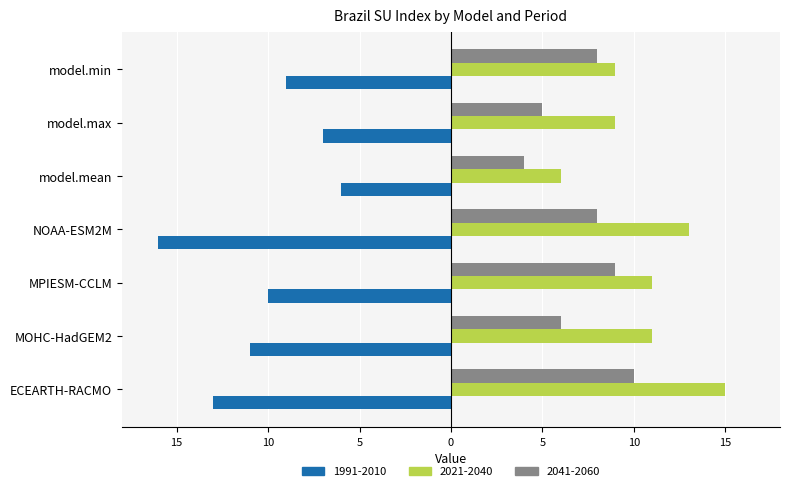

What are all the series names shown in the legend?

1991-2010, 2021-2040, 2041-2060